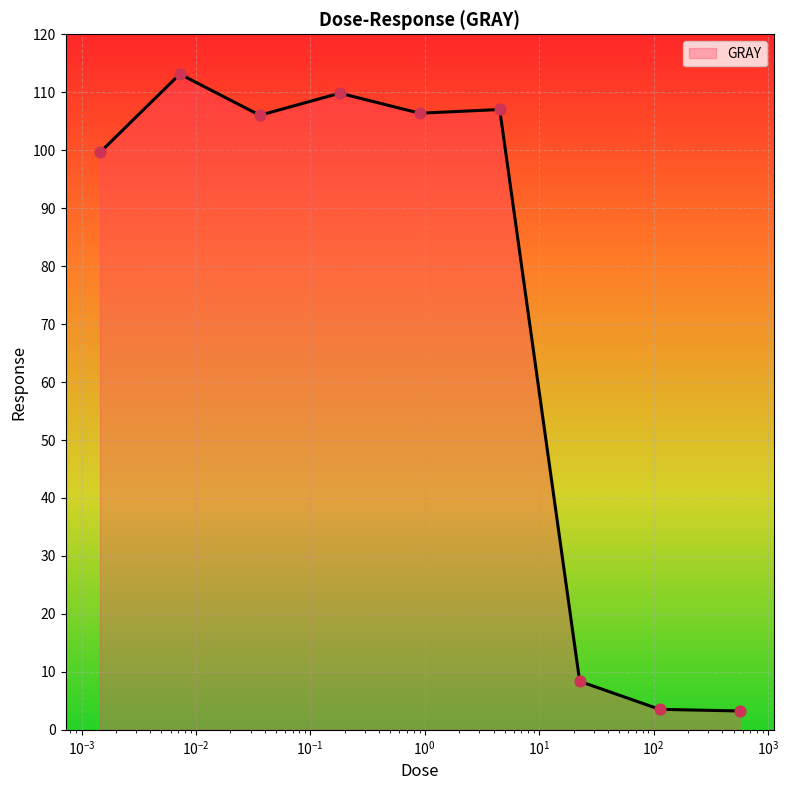

What is the smallest value displayed?

3.3